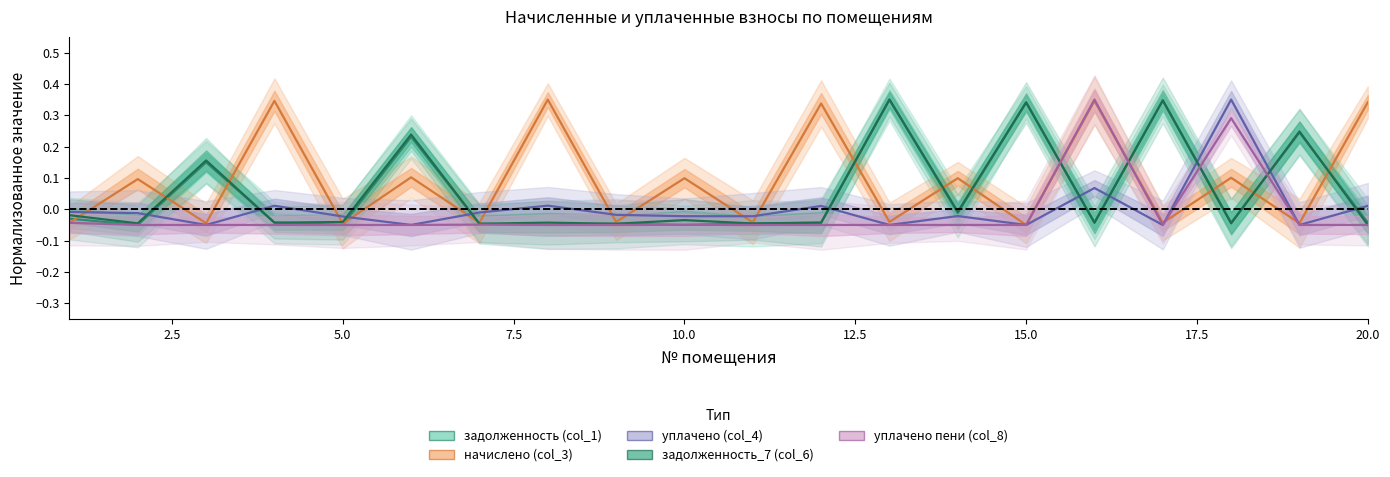

Is it true that задолженность (col_1) equals 0.6 at 15?

False